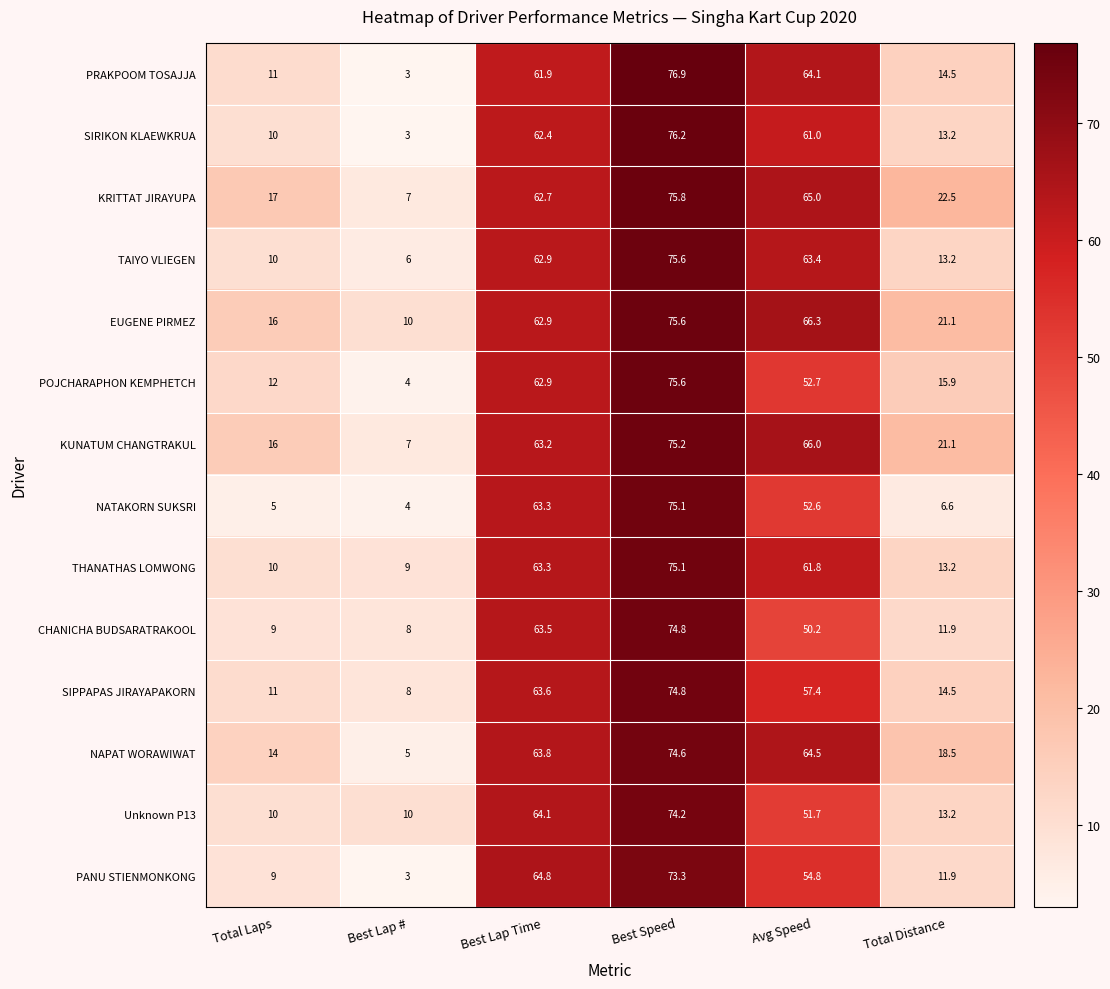

What is the difference between the second highest and minimum values in the PRAKPOOM TOSAJJA series?

61.1